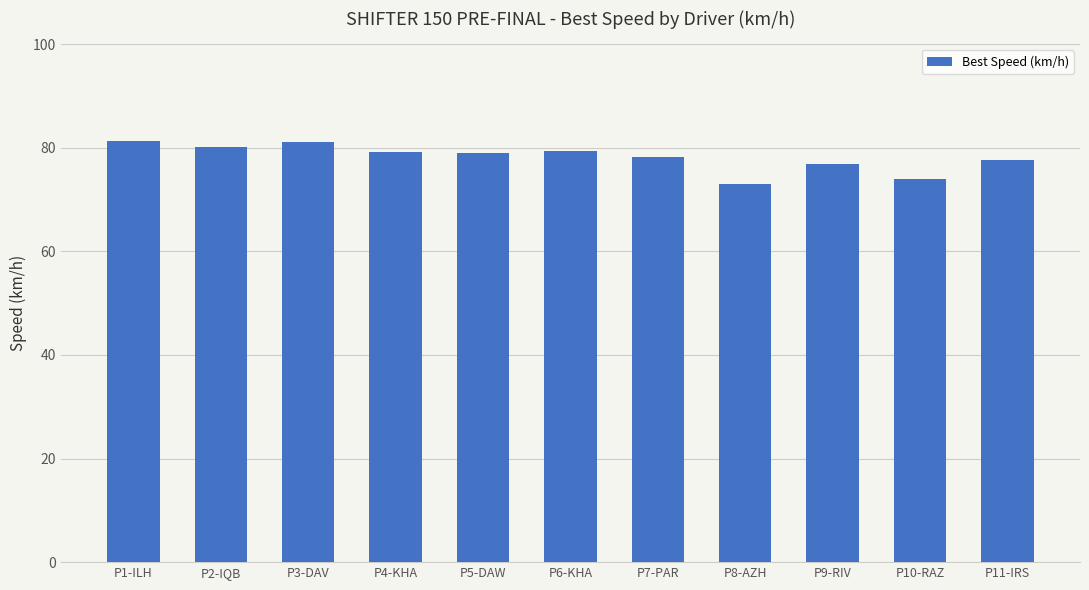

What position from the left is P2-IQB?

2